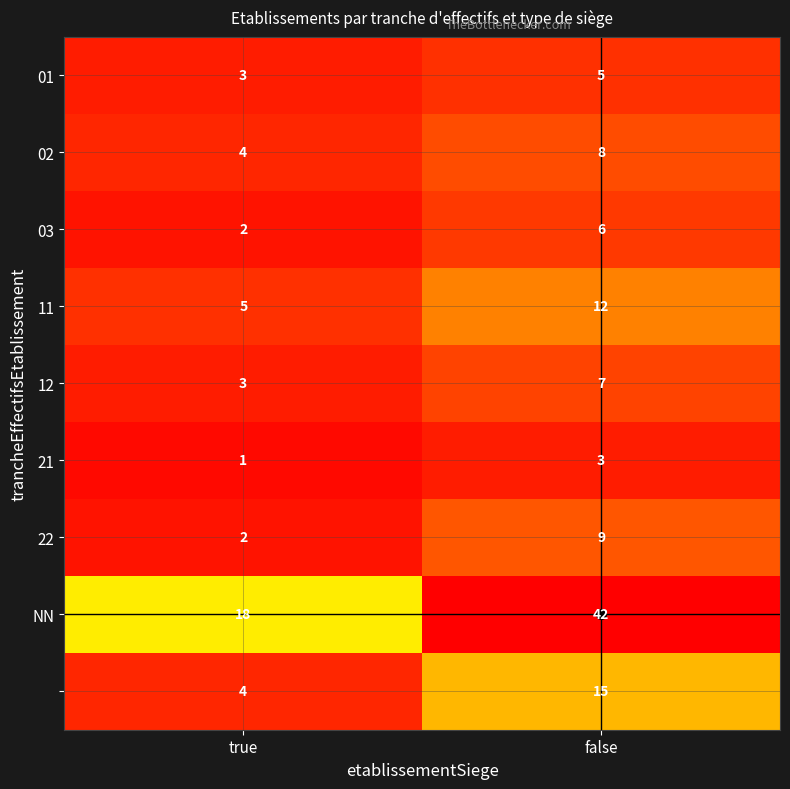

What is the total value across all series at true?

42